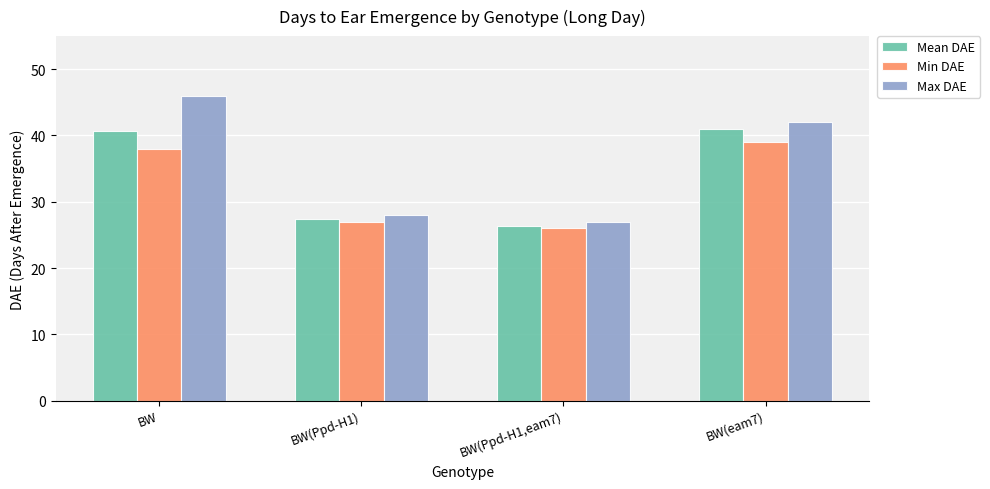

What is the sum of the Max DAE values at BW(Ppd-H1) and BW(eam7)?

70.0